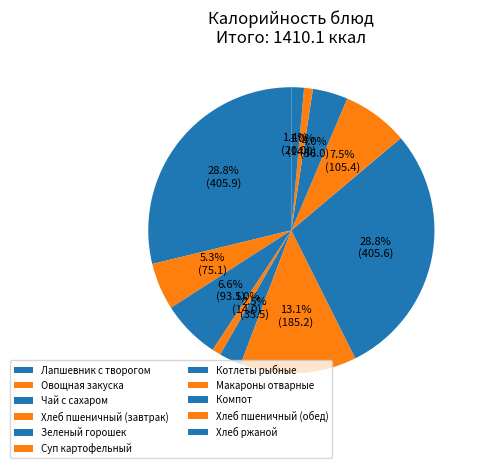

How many segments does this pie chart have?

11